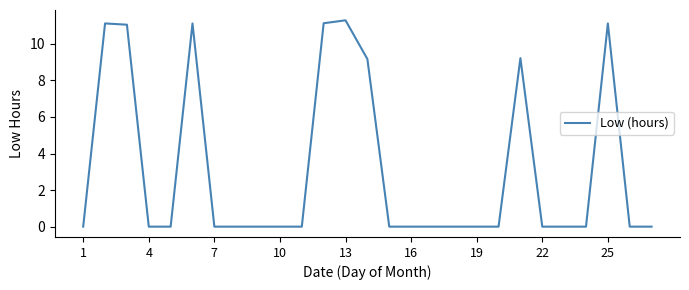

How many lines are shown in the chart?

1